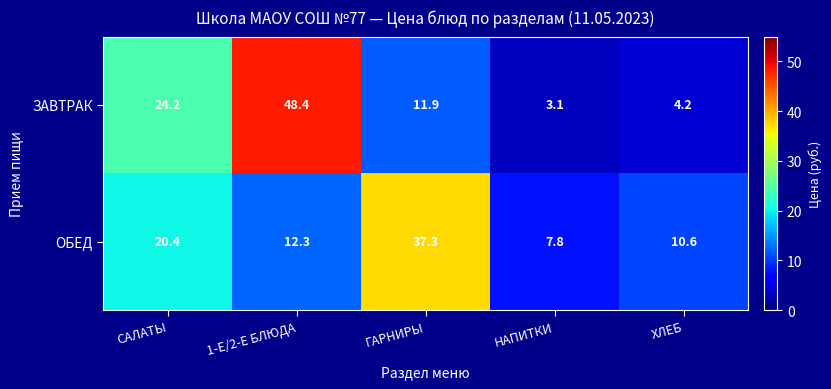

Rank the series by their maximum value, from lowest to highest.

ОБЕД, ЗАВТРАК